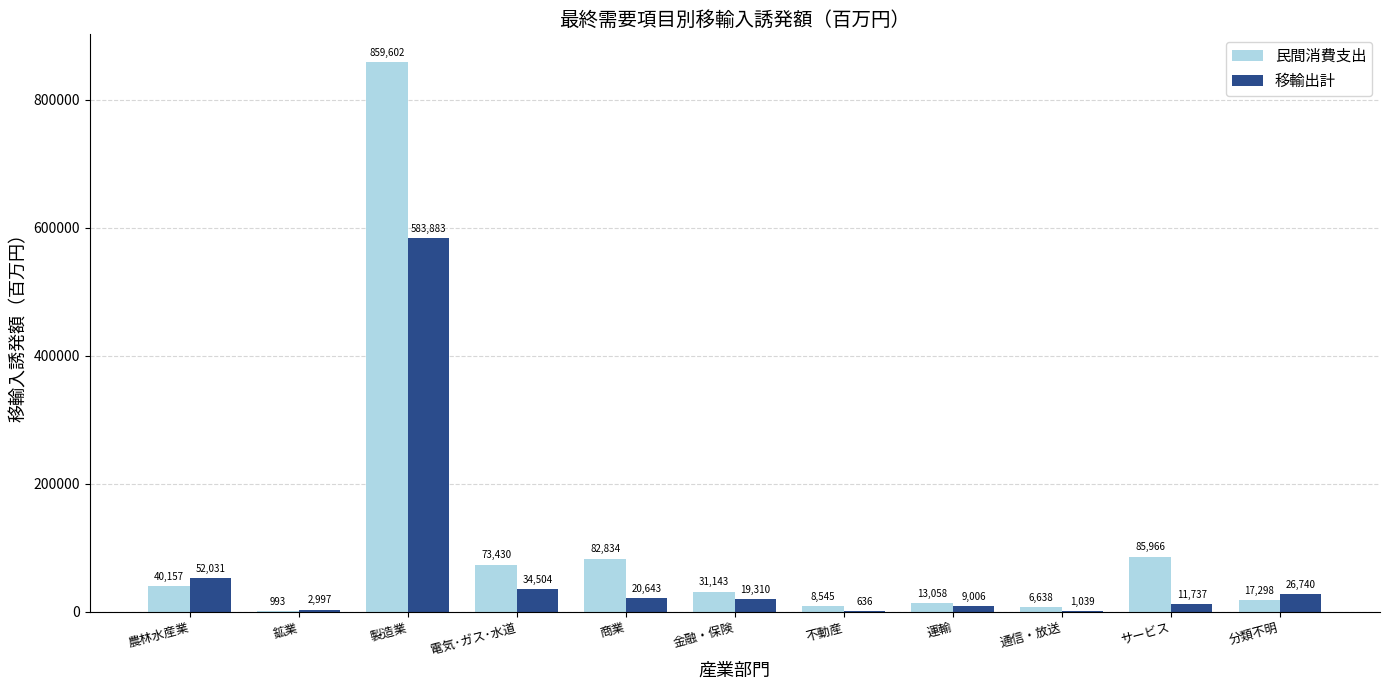

What is the sum of all 民間消費支出 values?

1219664